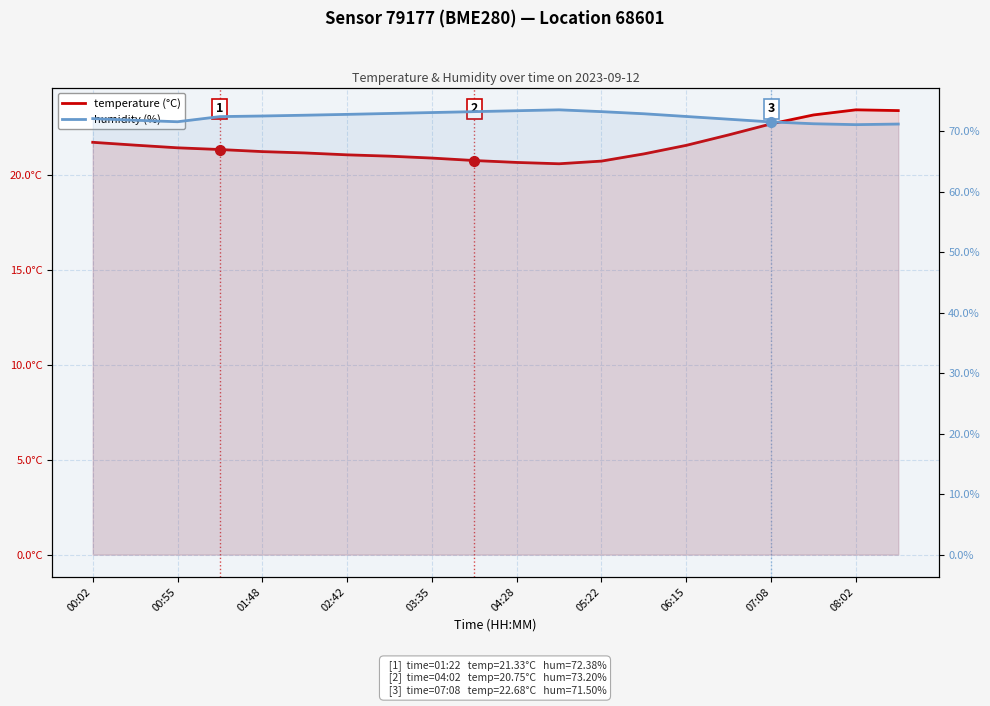

Where is the first local minimum for temperature (°C)?

11